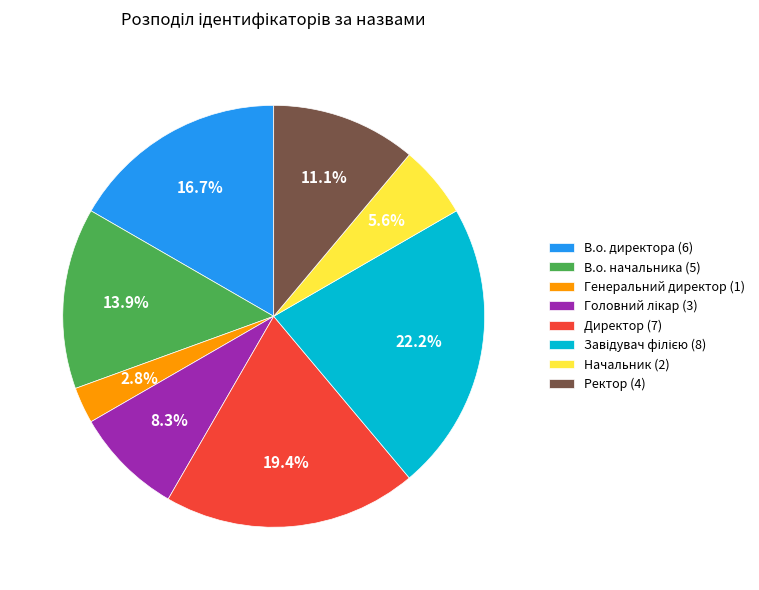

Which category has the smallest portion of the pie?

Генеральний директор